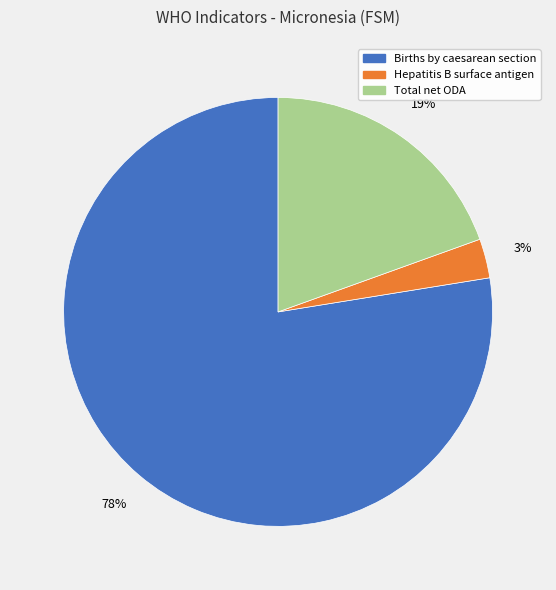

To the nearest percent, what is the difference between the largest and smallest slice percentages?

75%